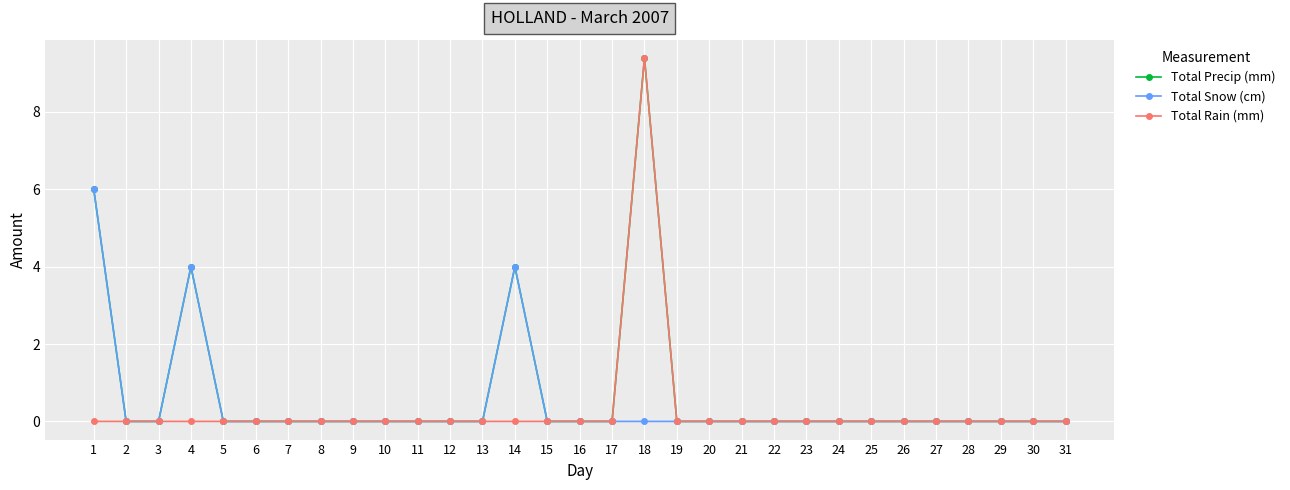

What is the greatest value displayed?

9.4